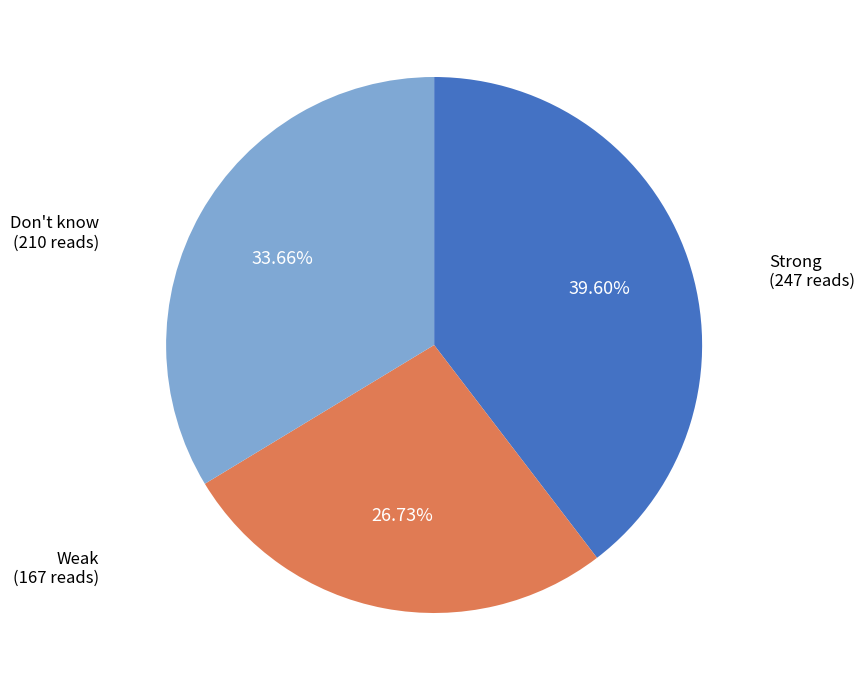

Count the number of slices in the pie.

3